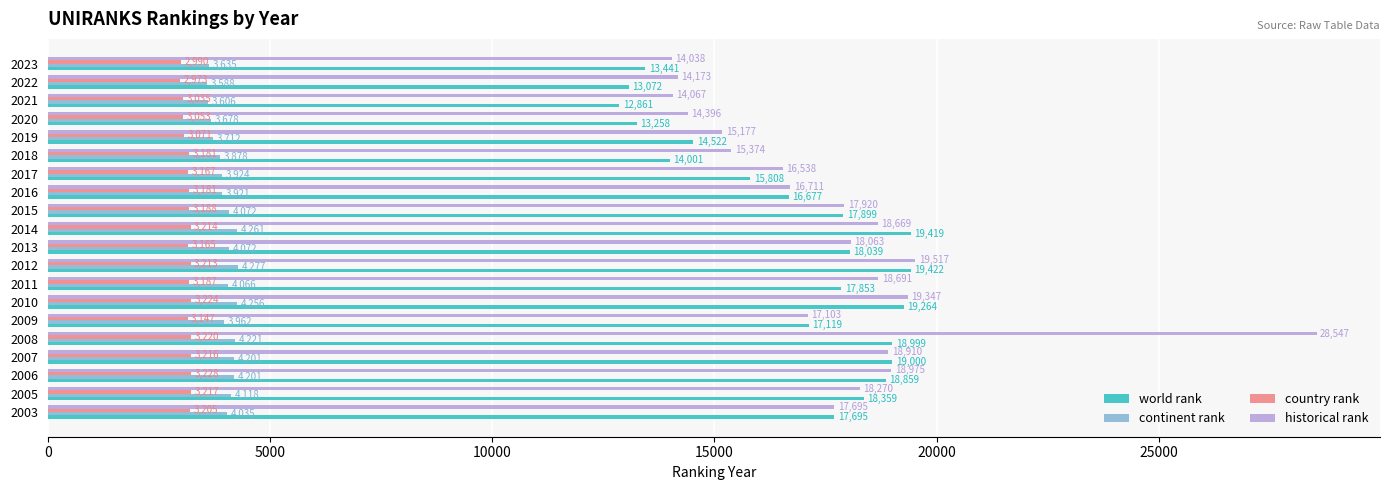

What is the sum of the continent rank values at 2018 and 2007?

8079